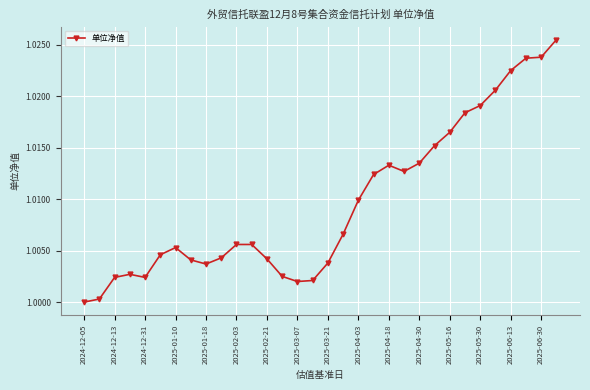

What is the sum of all values?

32.3